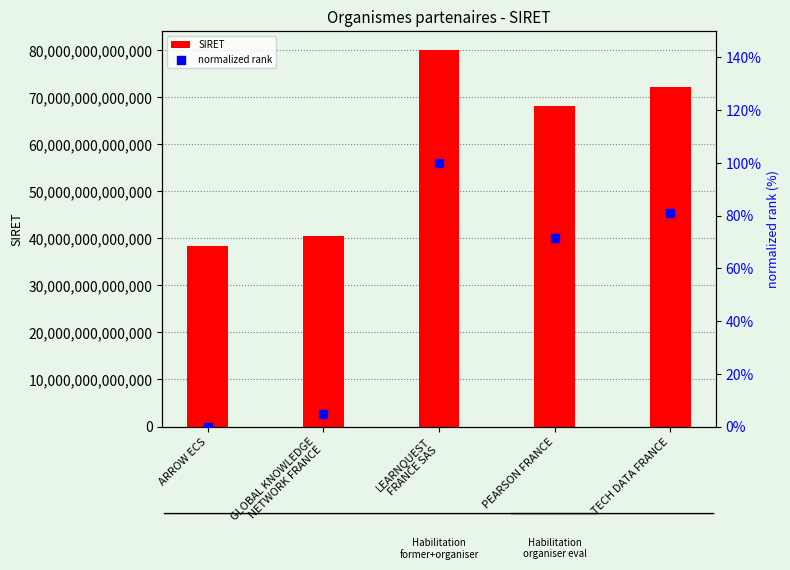

Is the value of SIRET at PEARSON FRANCE greater than the value of normalized rank at TECH DATA FRANCE?

Yes